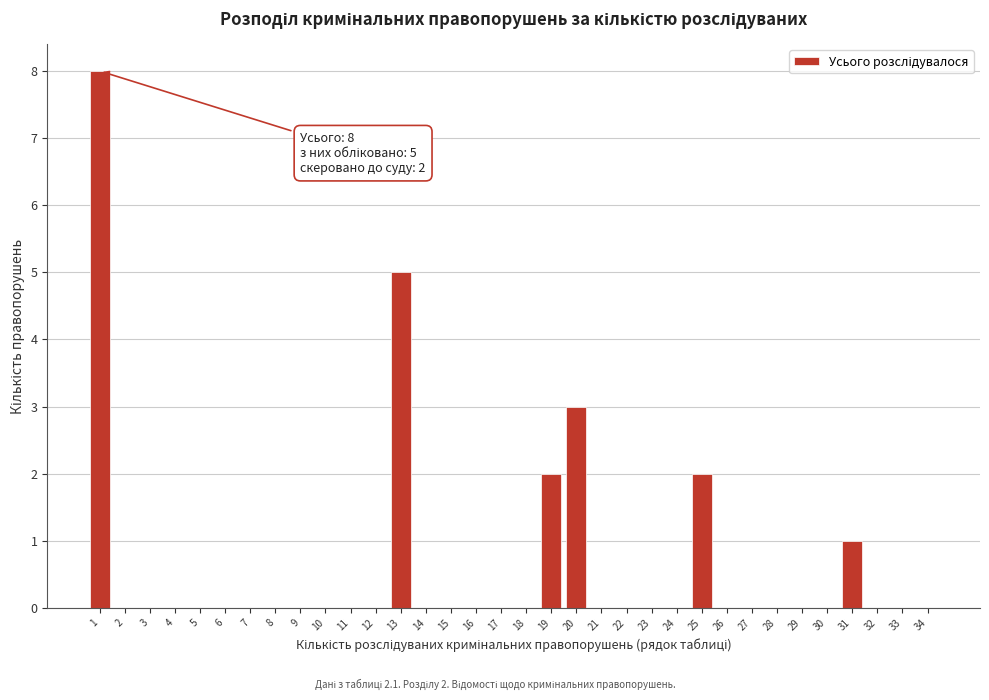

Between 19 and 7, which is larger?

19